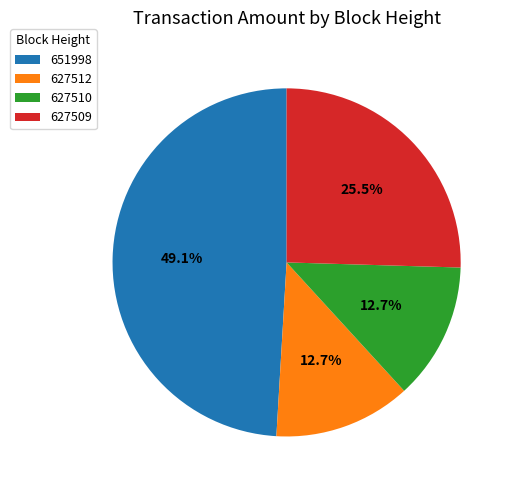

Is there a majority slice in this chart?

No